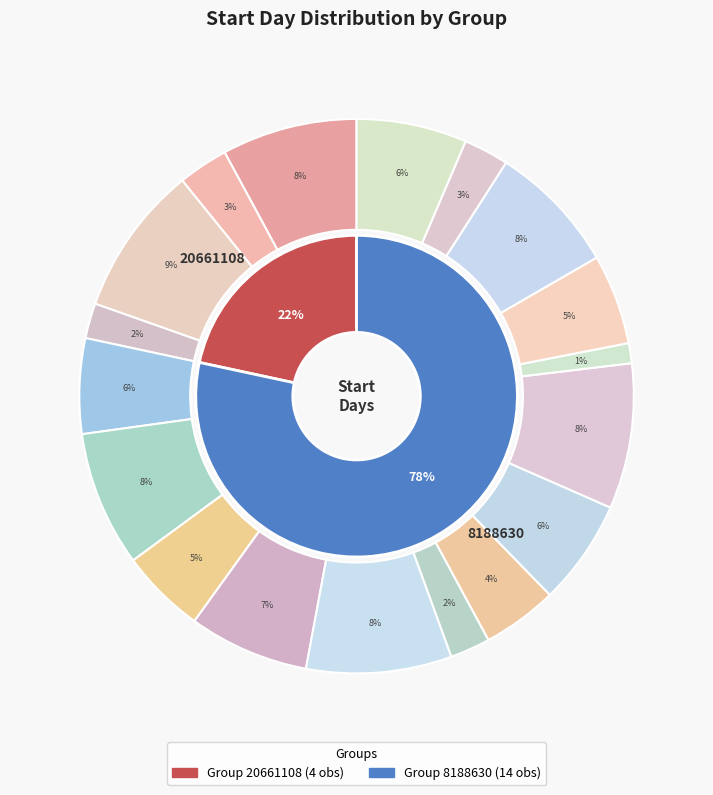

How many slices are in this pie chart?

18